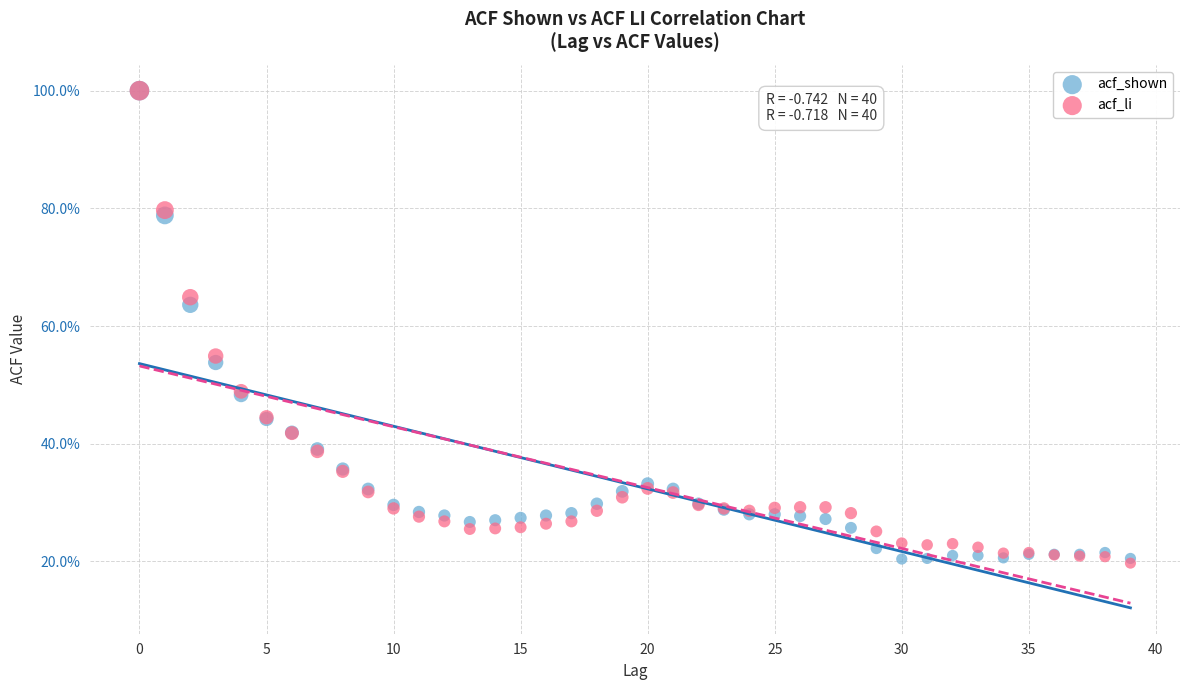

What are all the series names shown in the legend?

acf_shown, acf_li